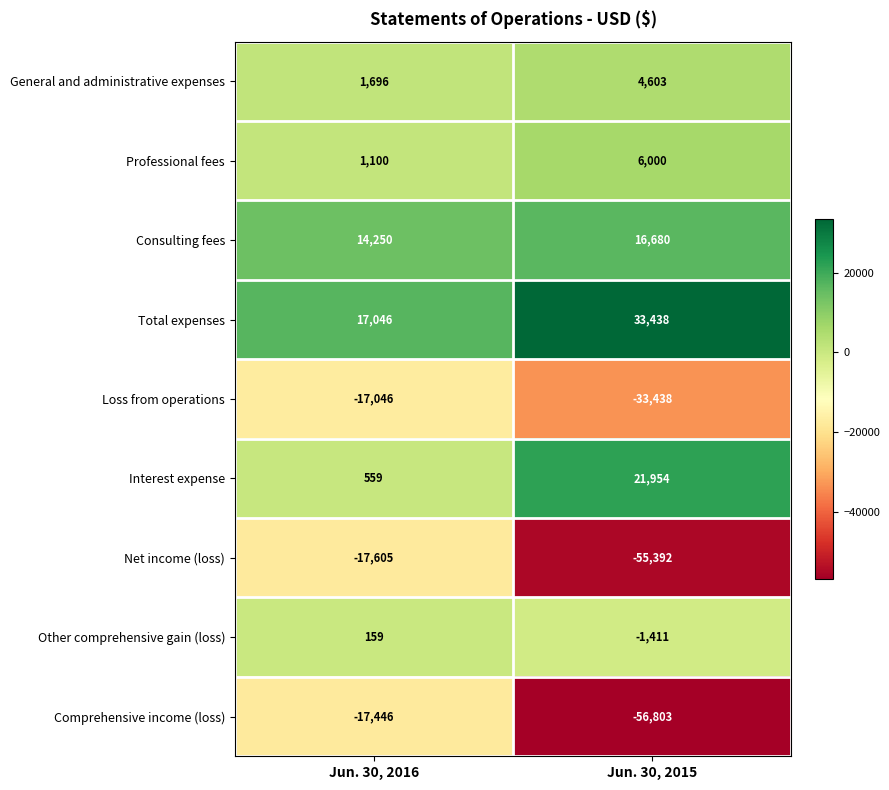

At which label is Other comprehensive gain (loss) closest to -626?

Jun. 30, 2016